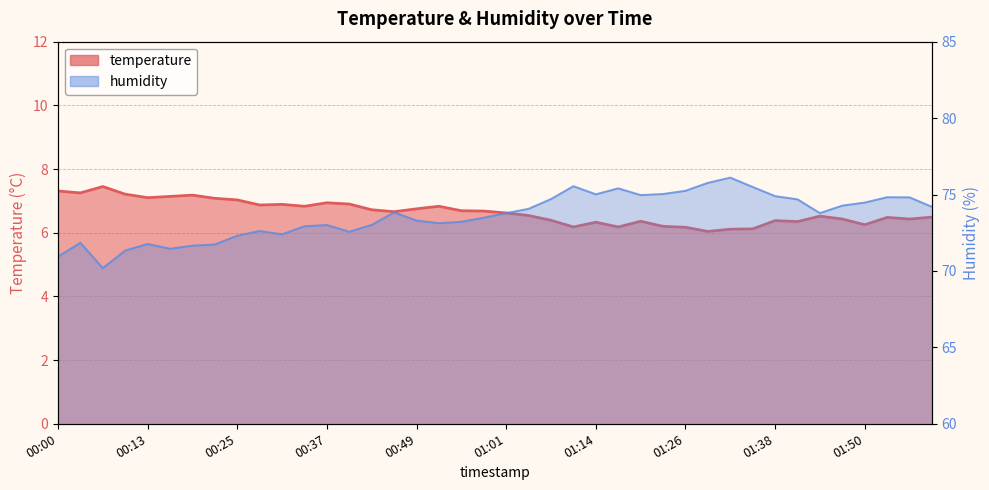

Which series has the largest total across all categories?

humidity